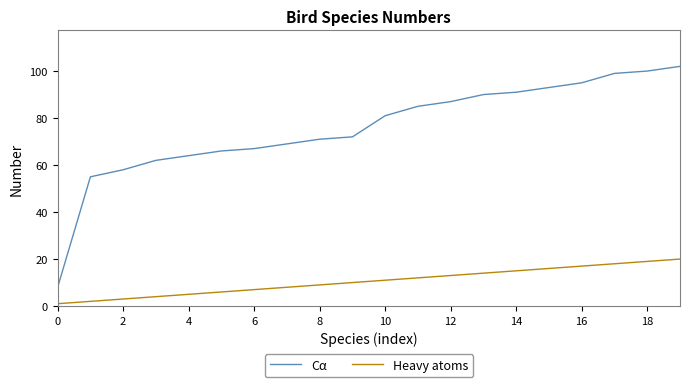

True or false: Heavy atoms and Cα cross at least once.

False